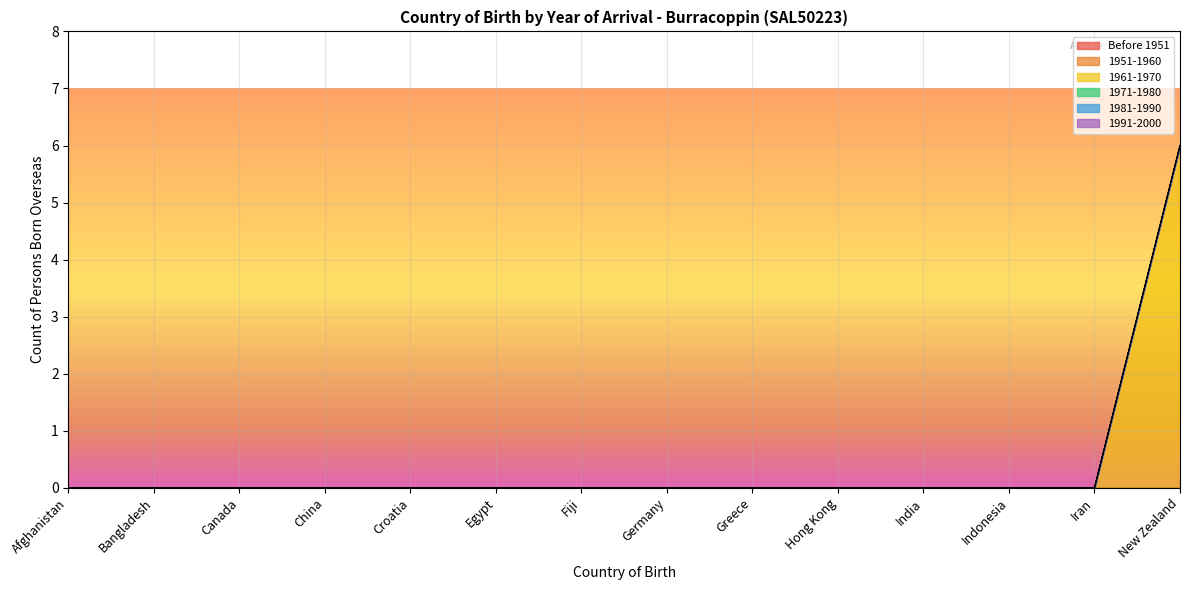

Reading left to right, what are all the values shown in this chart?

Before 1951: 0	0	0	0	0	0	0	0	0	0	0	0	0	0
1951-1960: 0	0	0	0	0	0	0	0	0	0	0	0	0	0
1961-1970: 0	0	0	0	0	0	0	0	0	0	0	0	0	6
1971-1980: 0	0	0	0	0	0	0	0	0	0	0	0	0	0
1981-1990: 0	0	0	0	0	0	0	0	0	0	0	0	0	0
1991-2000: 0	0	0	0	0	0	0	0	0	0	0	0	0	0